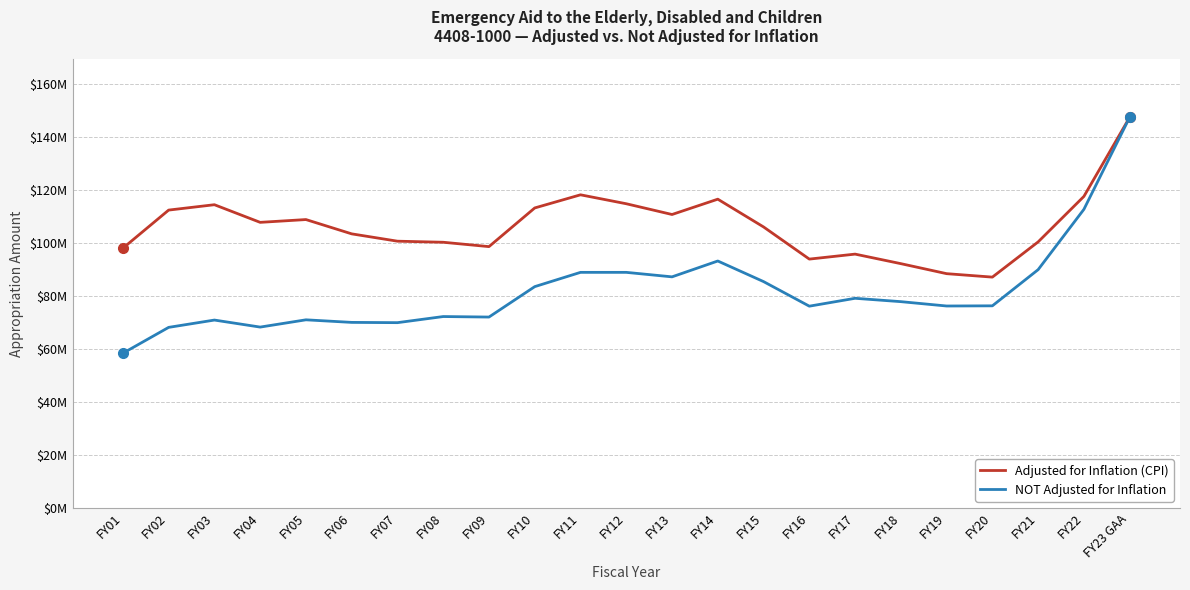

What is the lowest value of the Adjusted for Inflation (CPI) series?

87162882